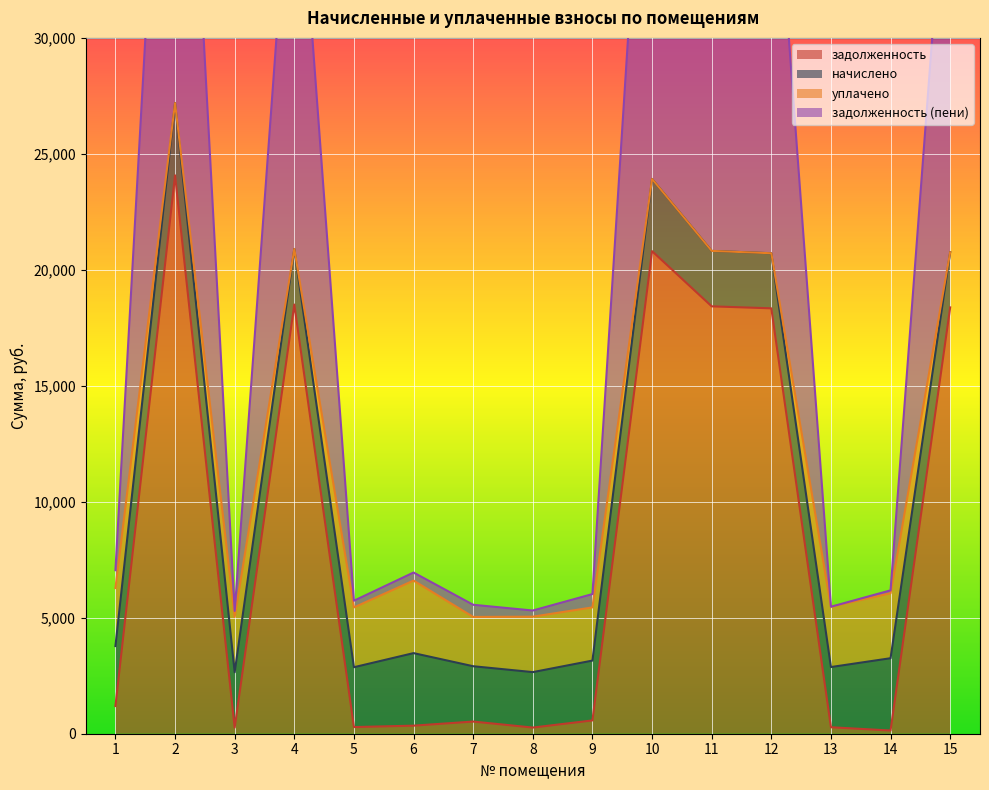

At which category is the sum across all series the highest?

2